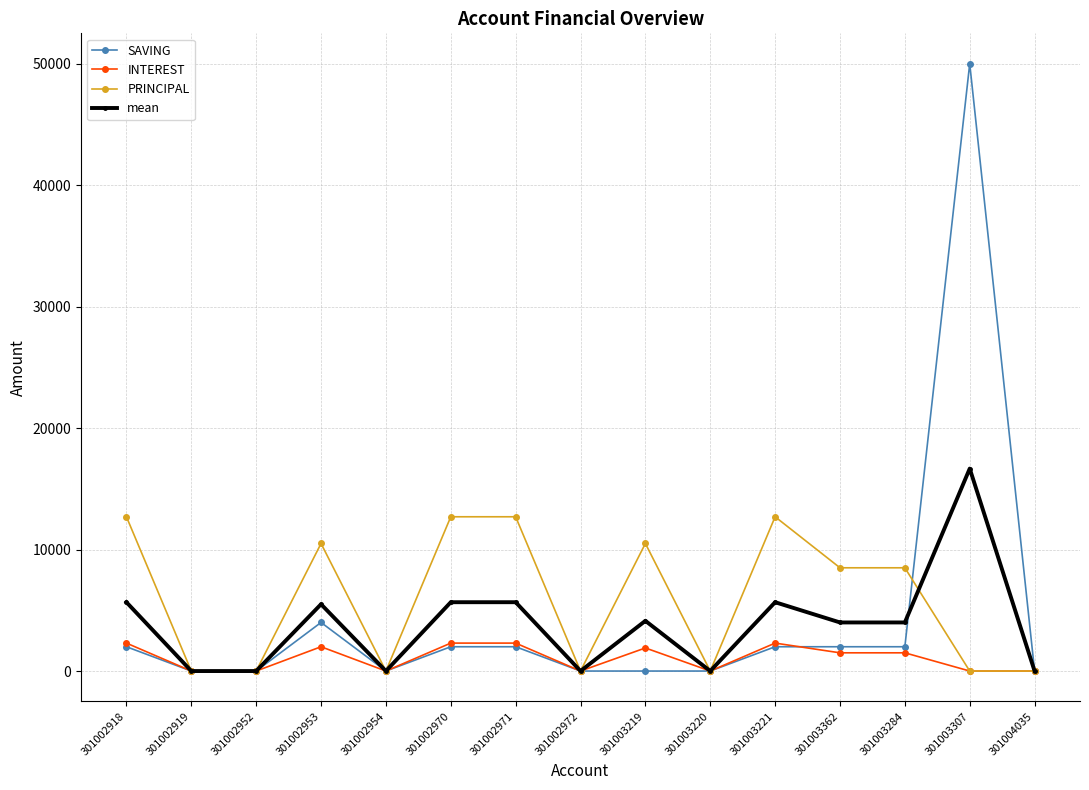

What is the difference between the mean values at 301003219 and 301003220?

4133.3